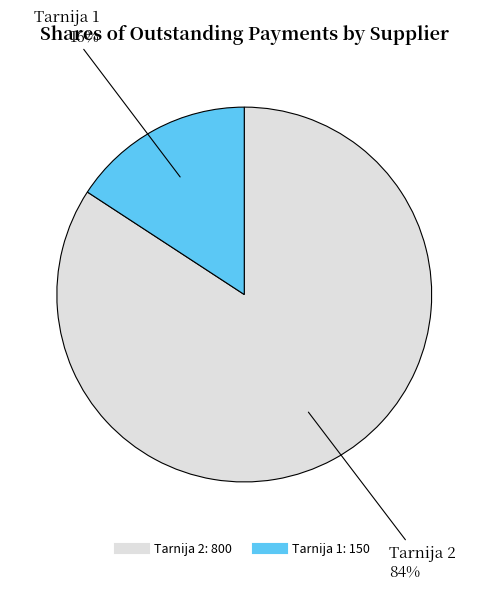

Is the sum of Tarnija 1 and Tarnija 2 greater than half?

Yes